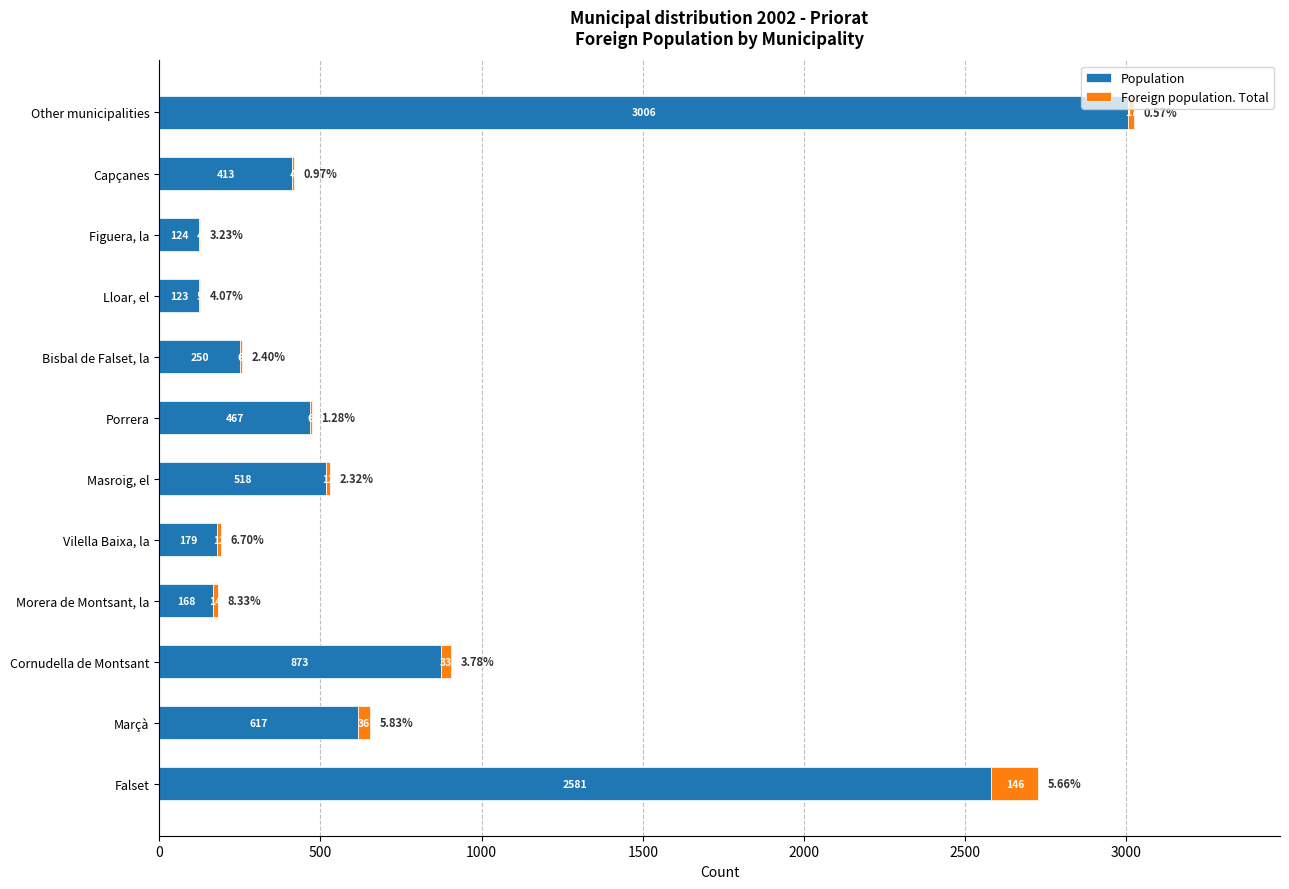

What are all the series names shown in the legend?

Population, Foreign population. Total